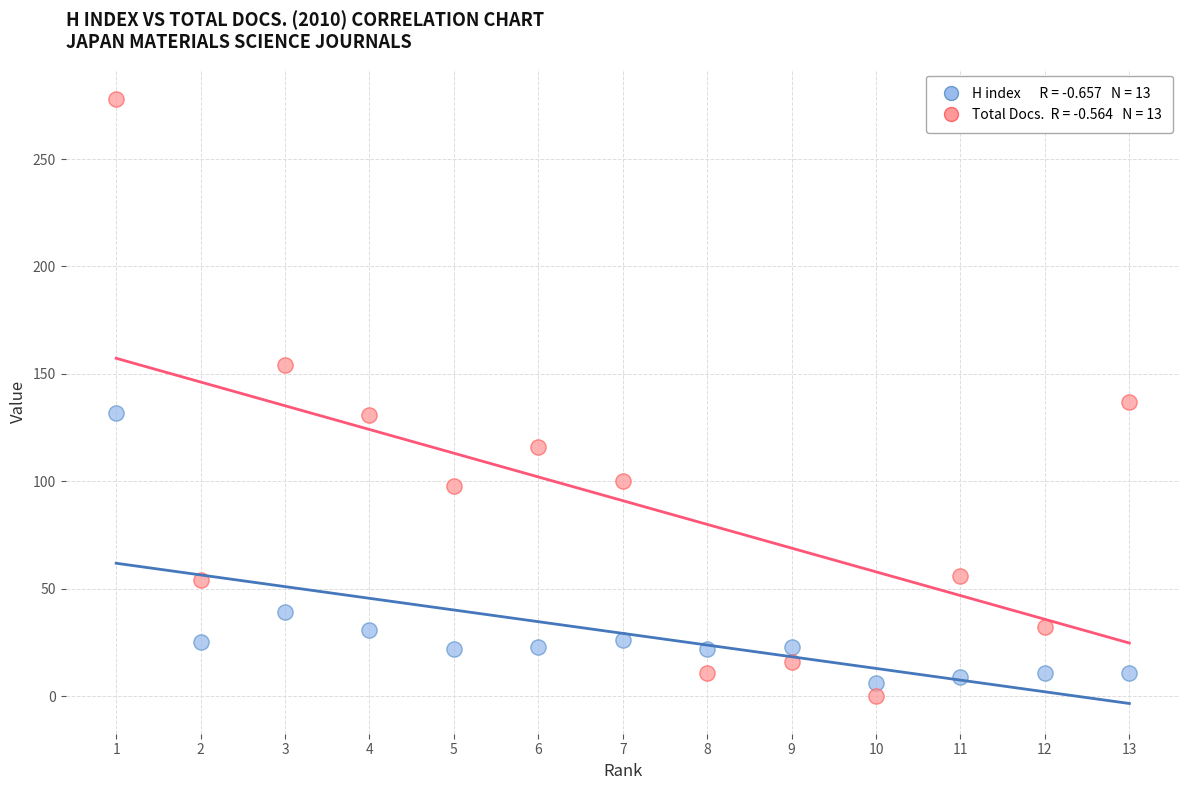

Across all data points, what is the range of X values (max minus min)?

12